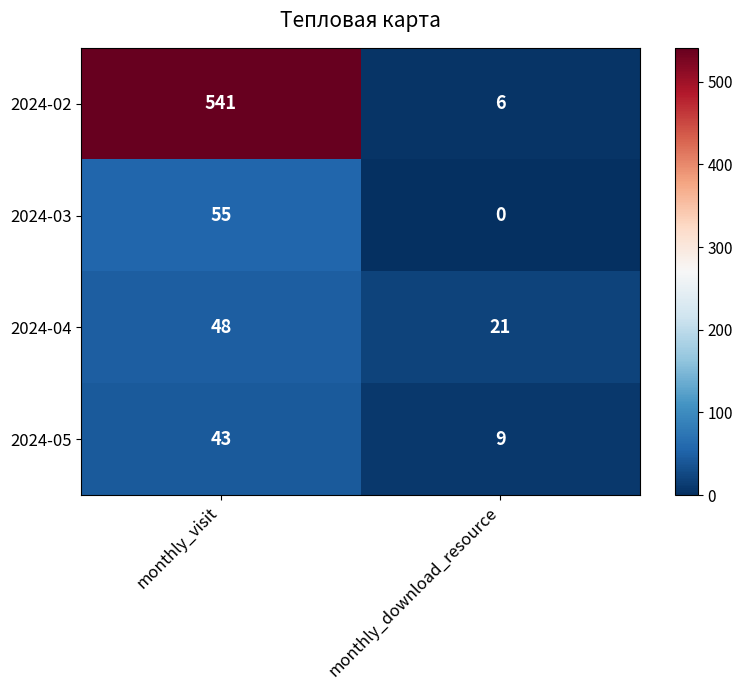

What is the sum of the 2024-05 values at monthly_download_resource and monthly_visit?

52